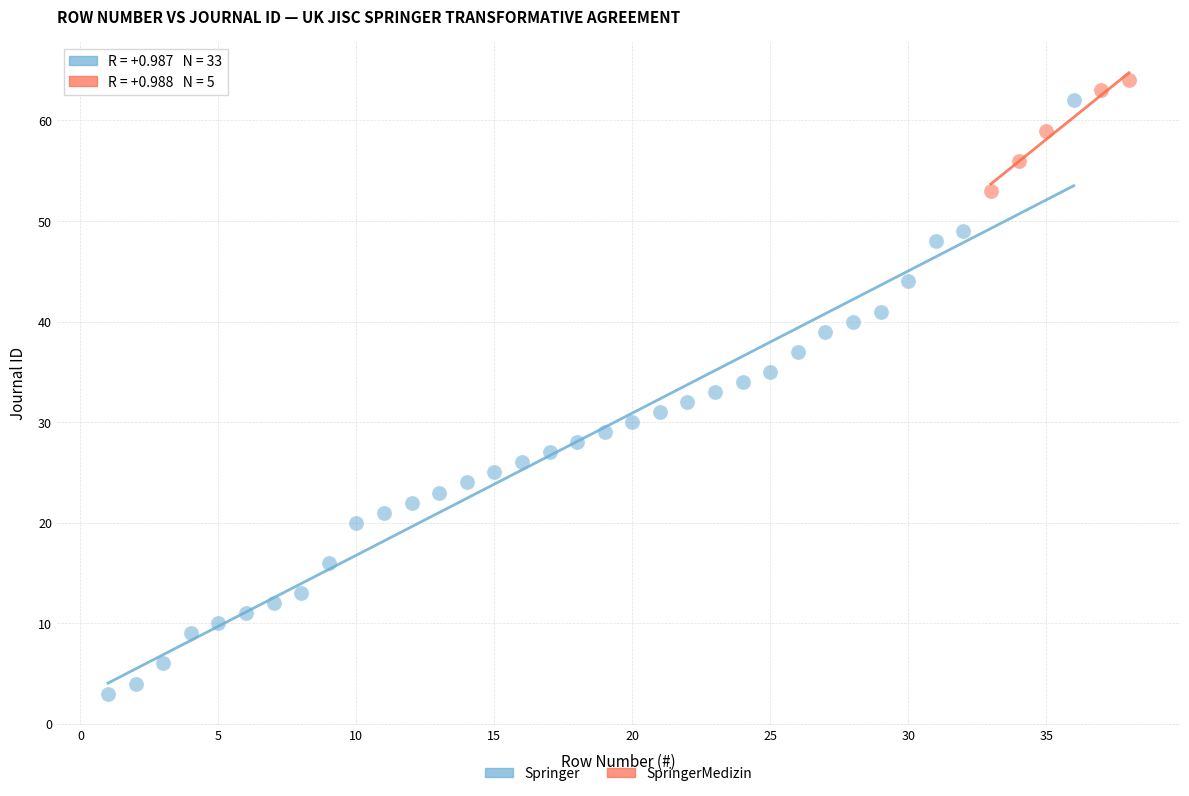

Which series has the widest spread of Y values?

Springer